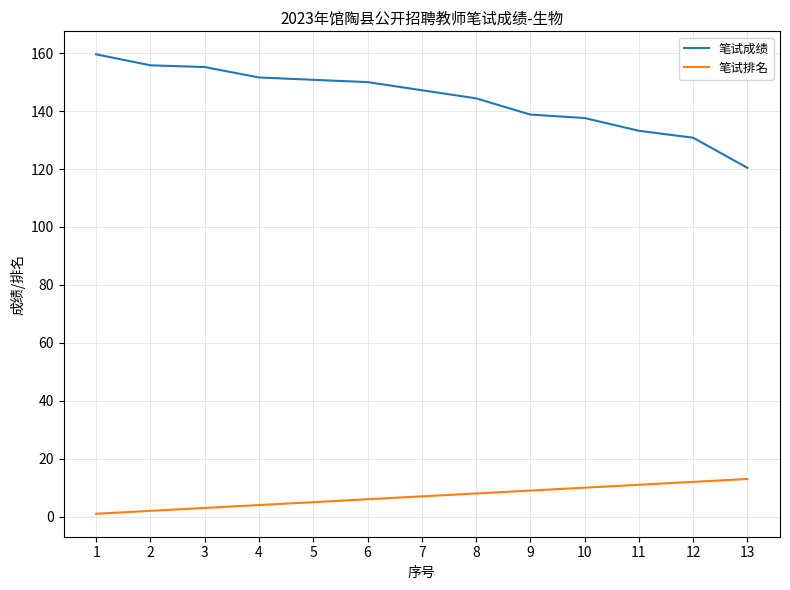

Rank the series by their maximum value, from lowest to highest.

笔试排名, 笔试成绩